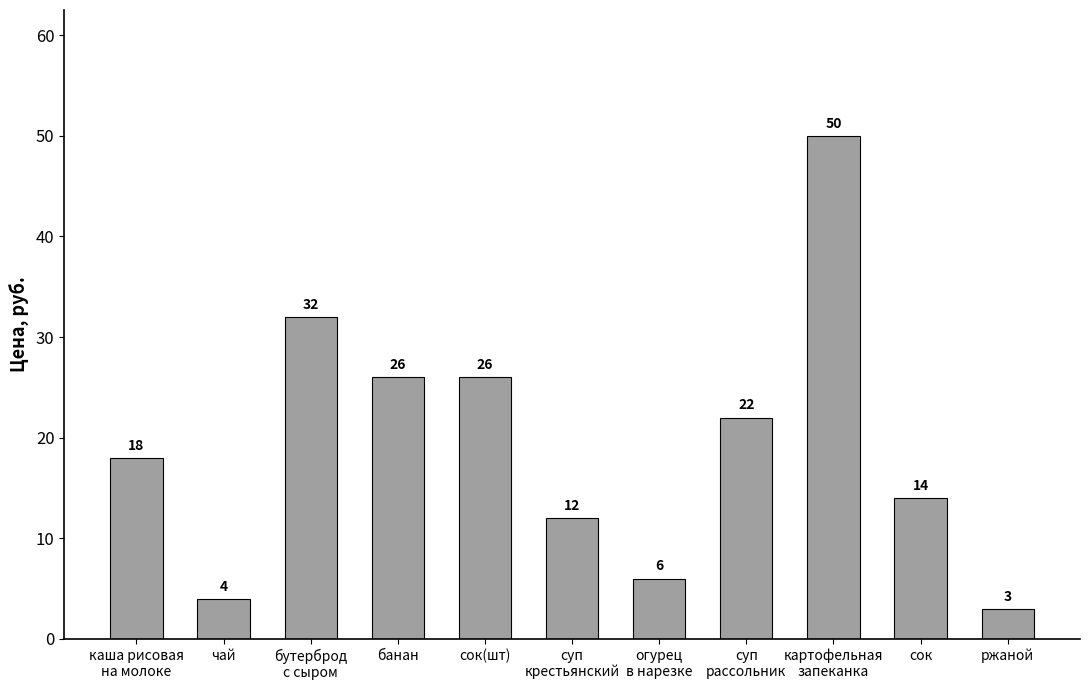

Which has a higher value, сок or ржаной?

сок